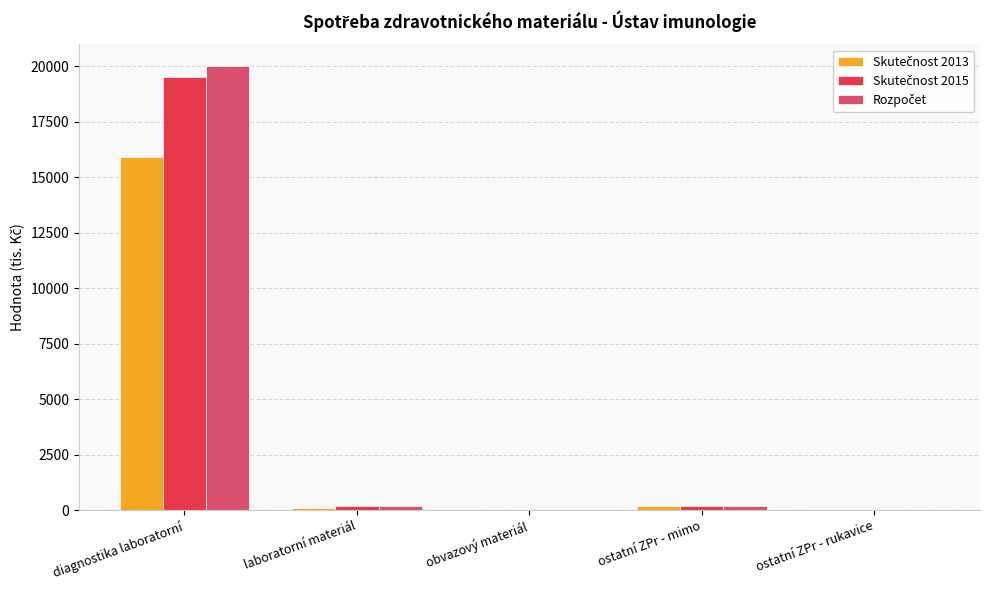

Which category has the highest value across all series?

diagnostika laboratorní